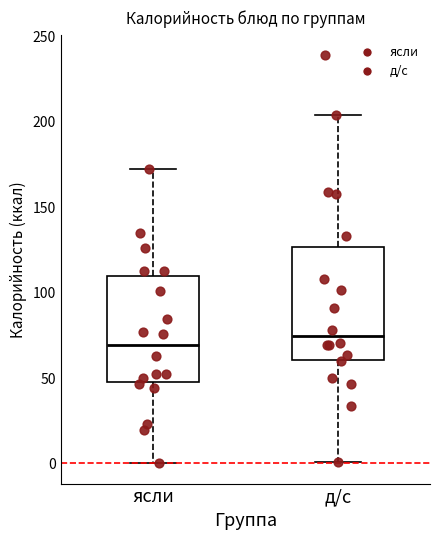

Where does the lower whisker of the box for д/с end on the y-axis? The values are not printed on the chart, so give them approximately, as read against the axis.

0